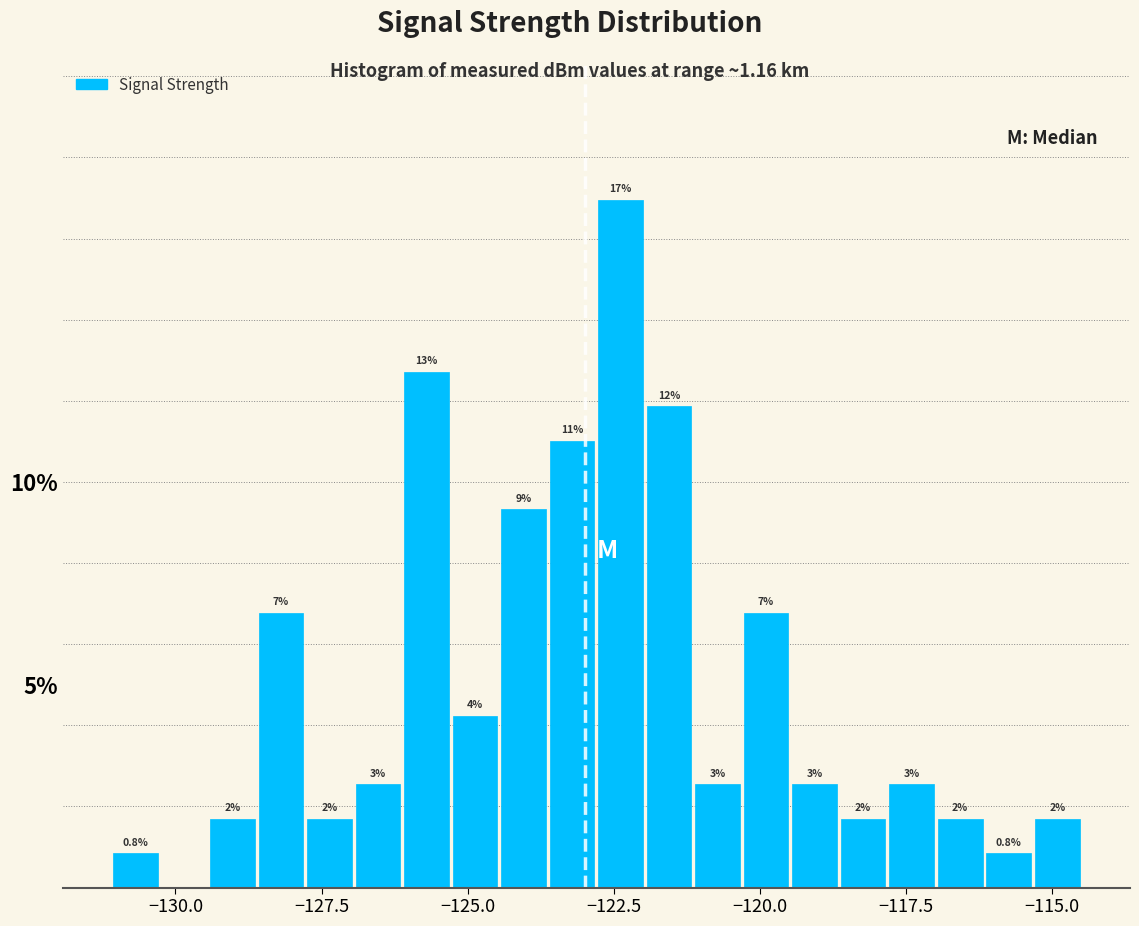

Around what value on the x-axis is the tallest bar? Give the approximate position of its centre, as read against the axis.

-122.5